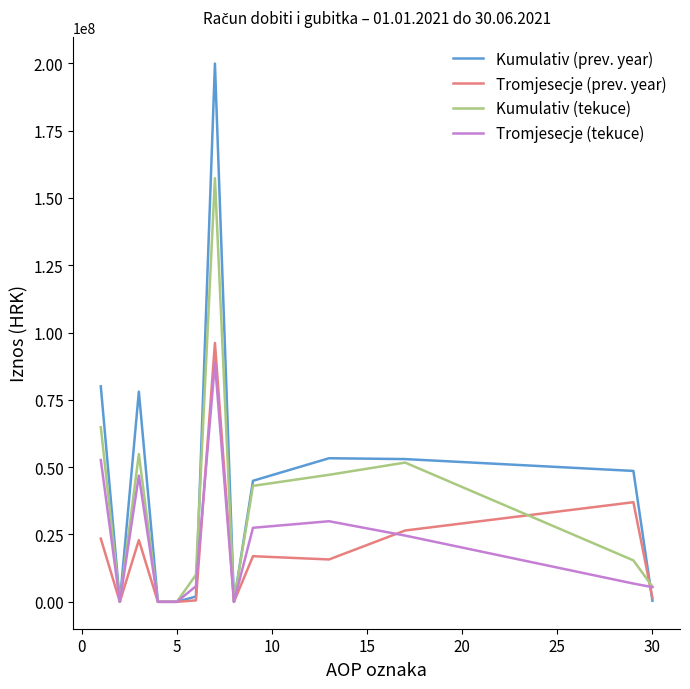

What is the maximum value shown in the chart?

199849966